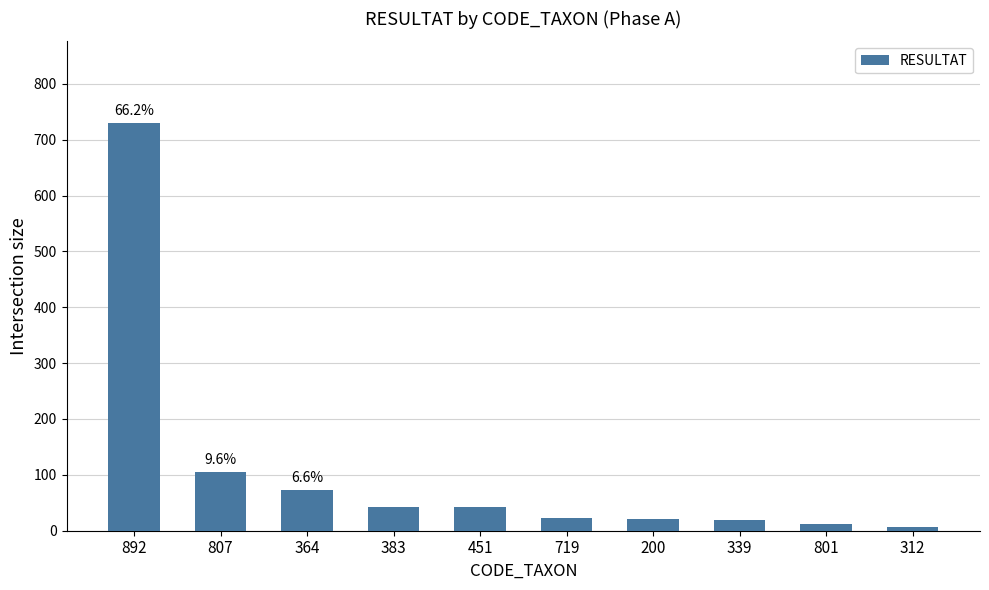

What is the difference between the second highest and second lowest values?

94